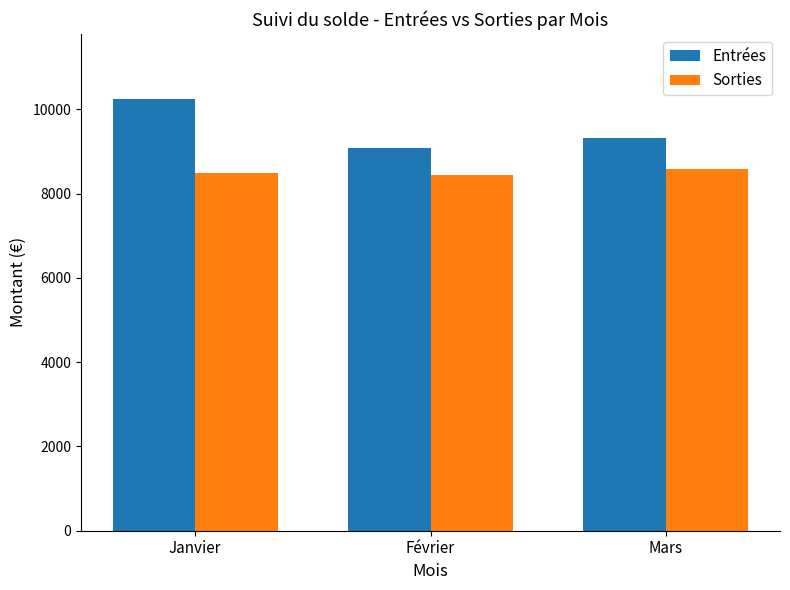

At Mars, list the series in order from largest to smallest.

Entrées, Sorties